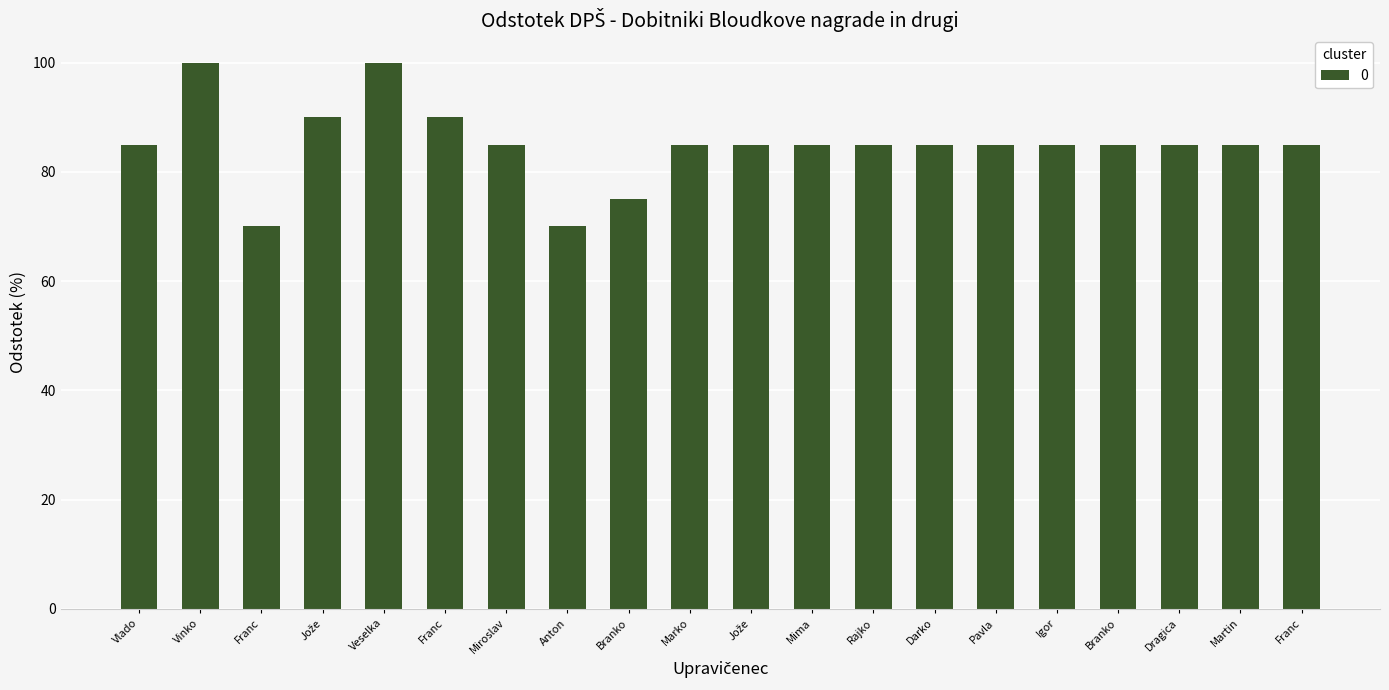

What is the greatest value displayed?

100